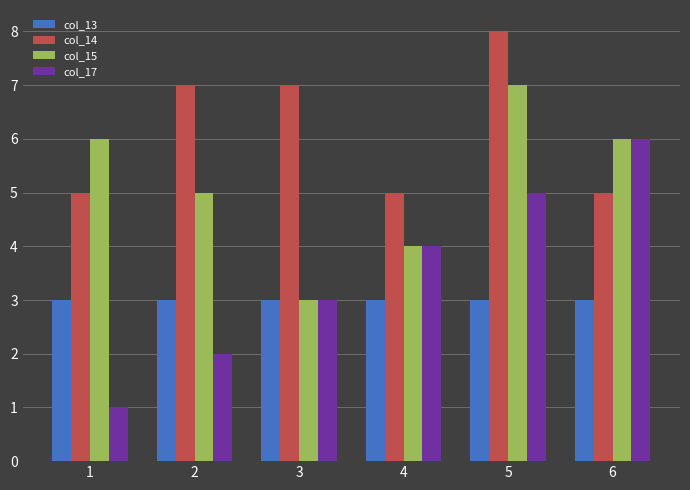

What are all the series names shown in the legend?

col_13, col_14, col_15, col_17